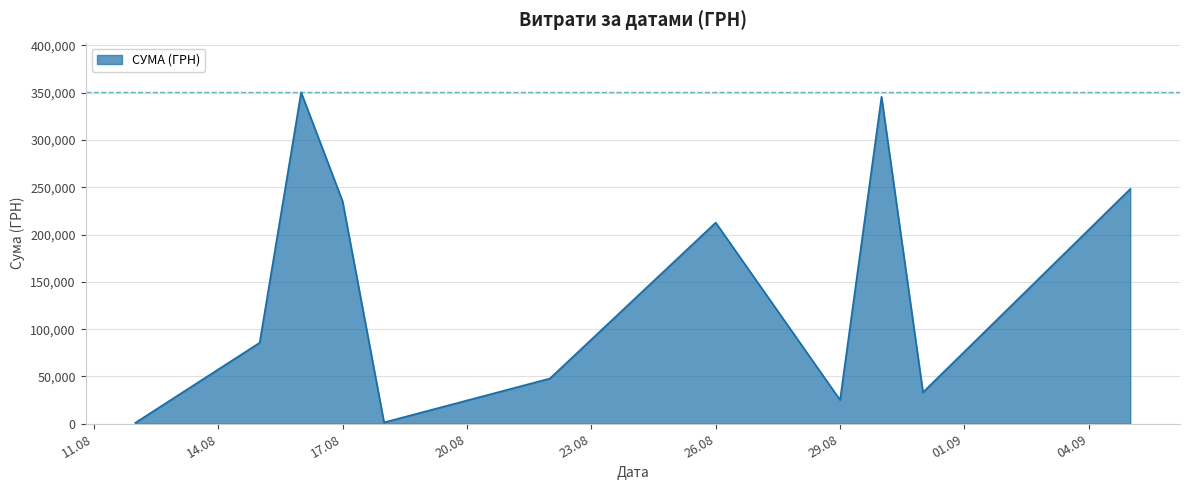

What is the maximum value shown in the chart?

350263.9